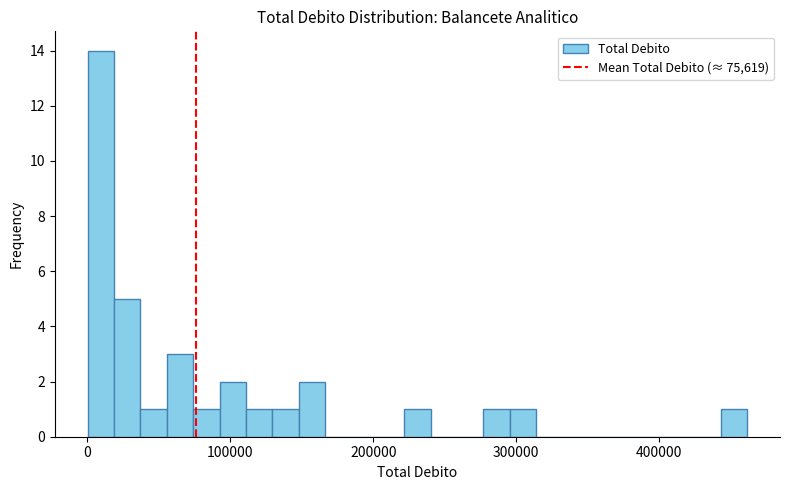

Read against the x-axis, roughly where is the centre of the tallest bar?

10000